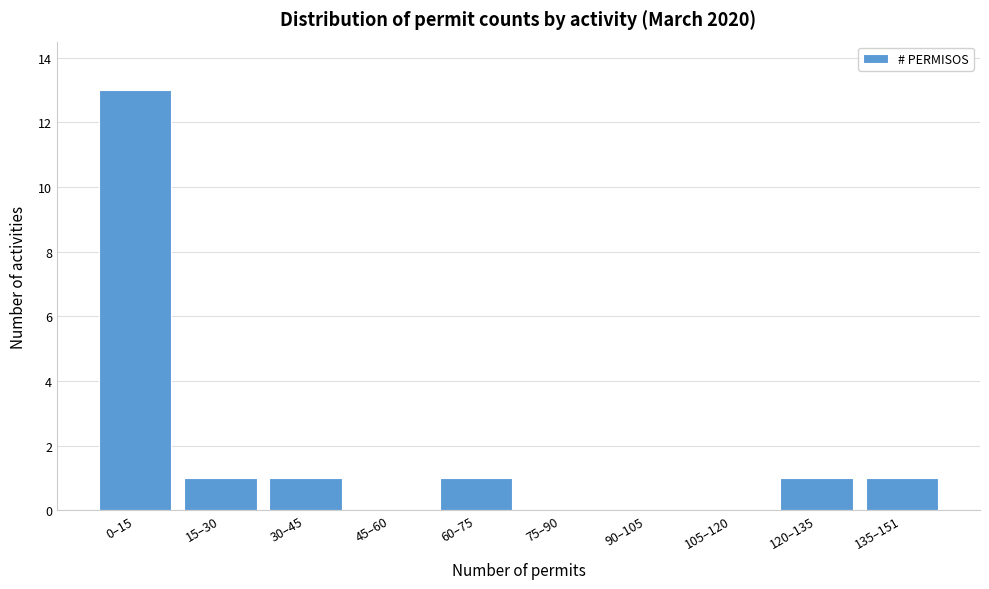

Reading right to left, extract all data points from this chart.

135–151=1	120–135=1	105–120=0	90–105=0	75–90=0	60–75=1	45–60=0	30–45=1	15–30=1	0–15=13